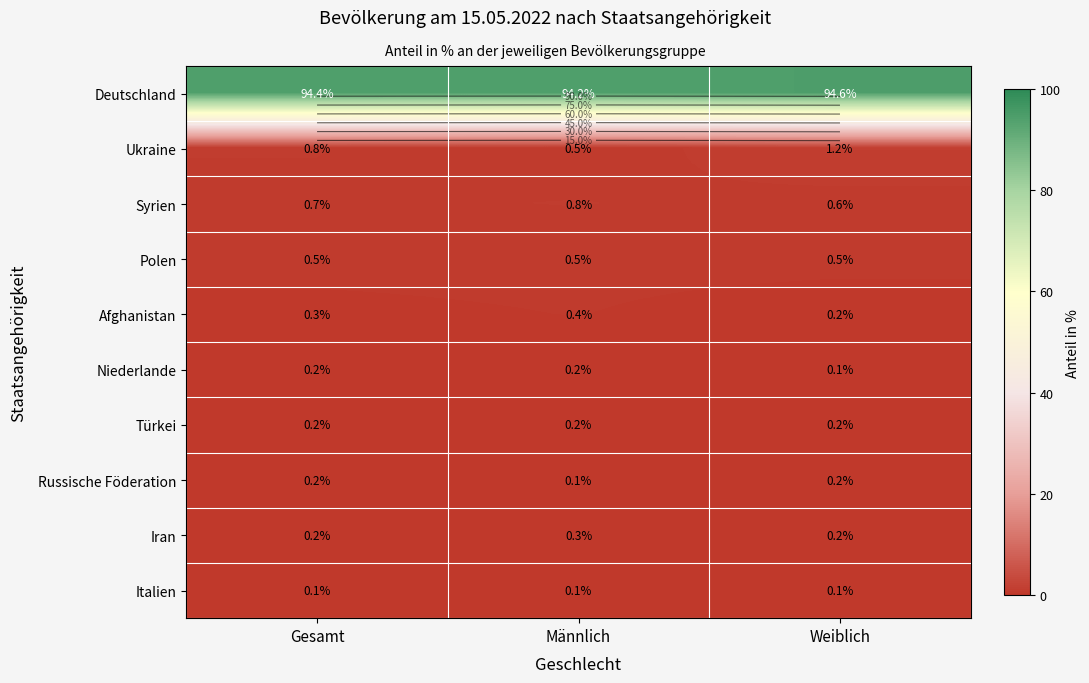

What is the average value of the Russische Föderation series?

0.2